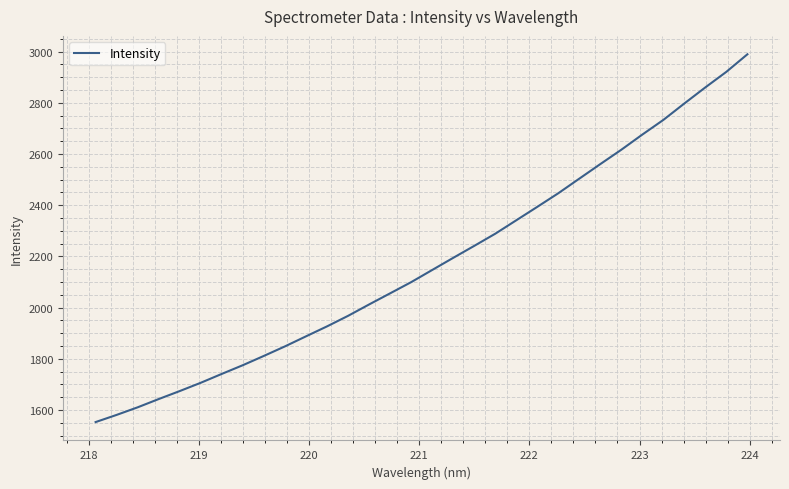

What is the difference between the maximum and minimum values?

1437.1